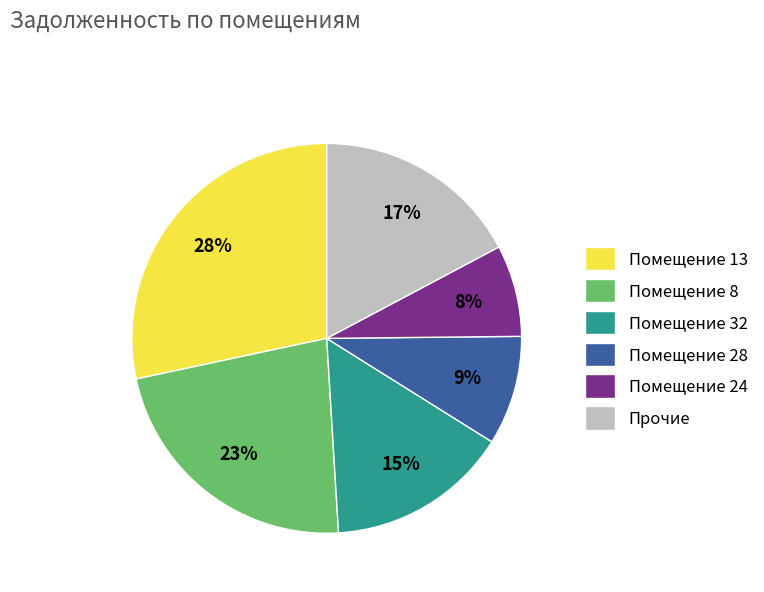

Rank the categories by value from lowest to highest.

Помещение 24, Помещение 28, Помещение 32, Прочие, Помещение 8, Помещение 13